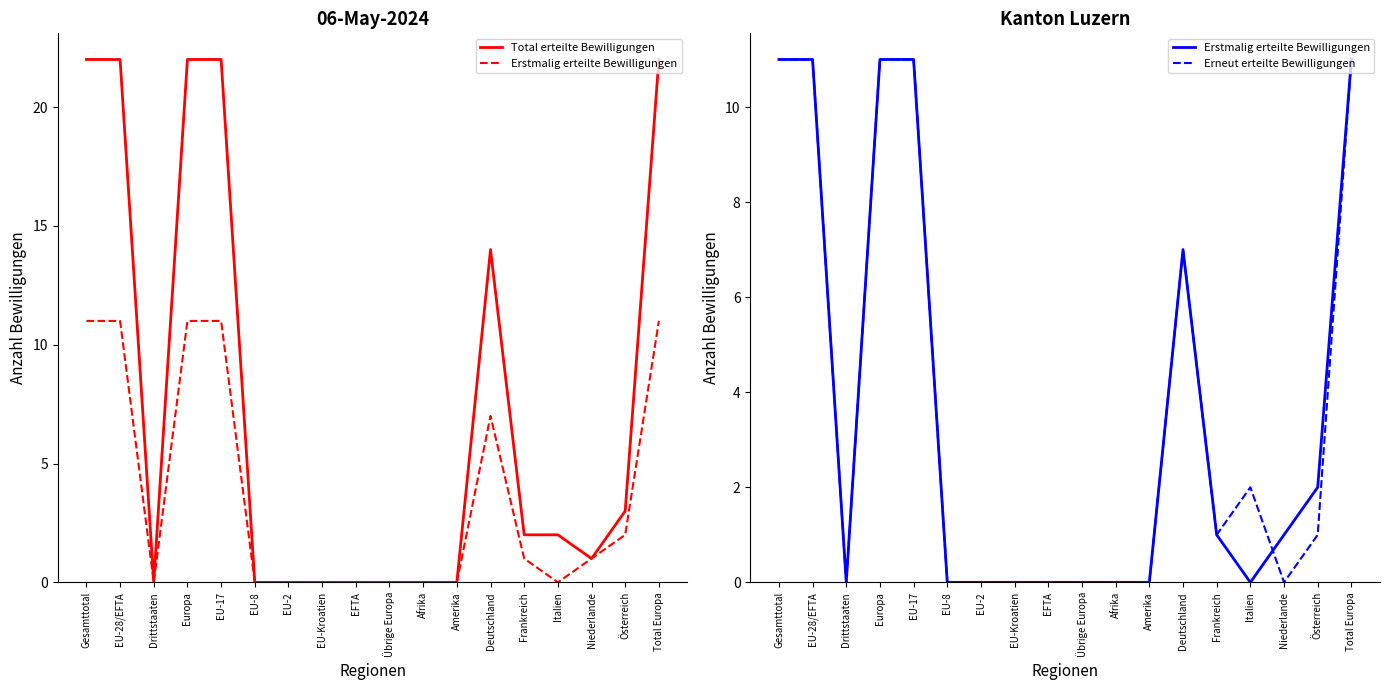

How many data points in Erneut erteilte Bewilligungen are less than 1?

9